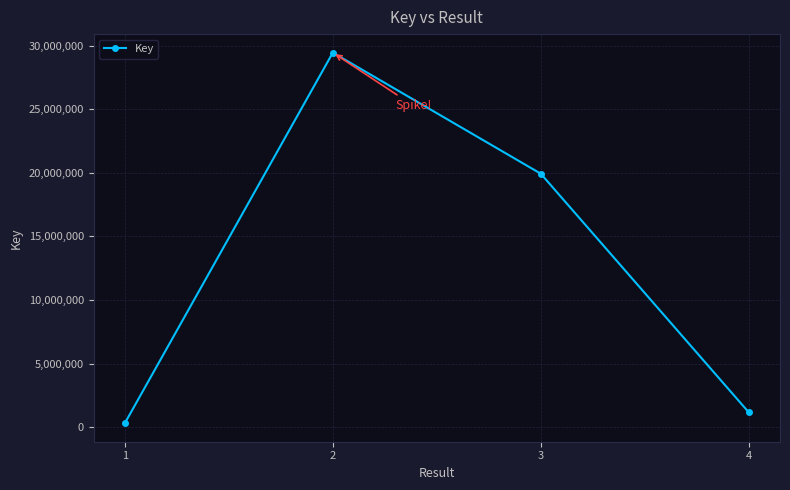

Is it true that the value at 3 is 19928040?

True